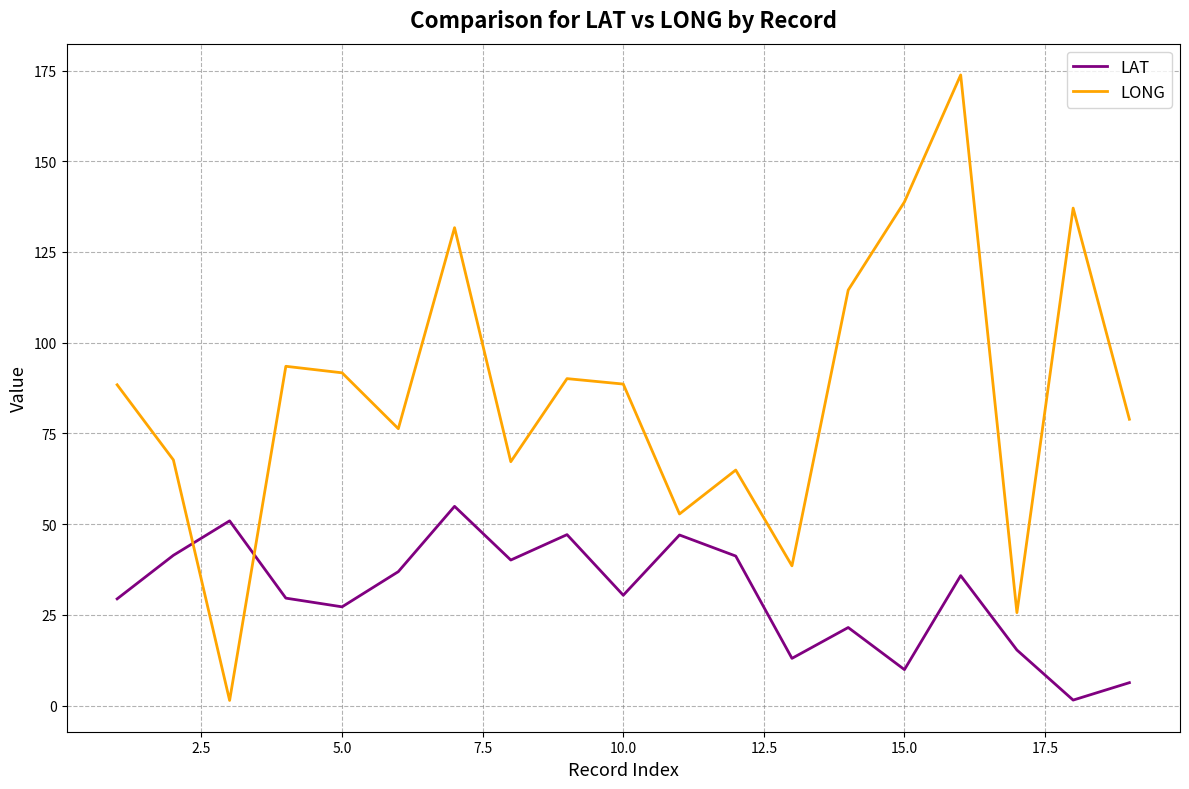

How many distinct data groups are displayed?

2